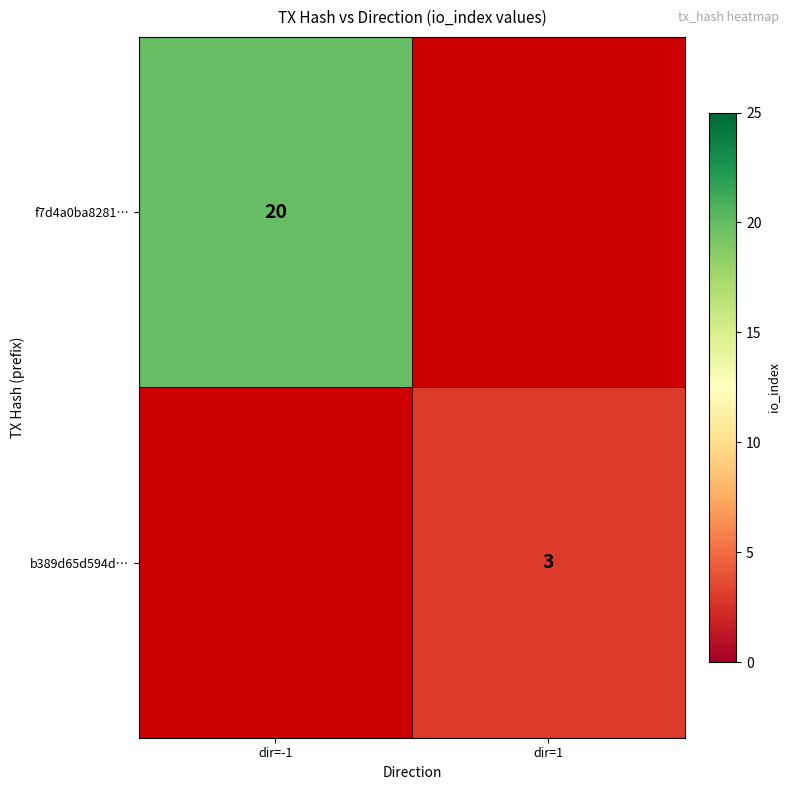

The value of b389d65d594d… at dir=1 is 3. True or false?

True